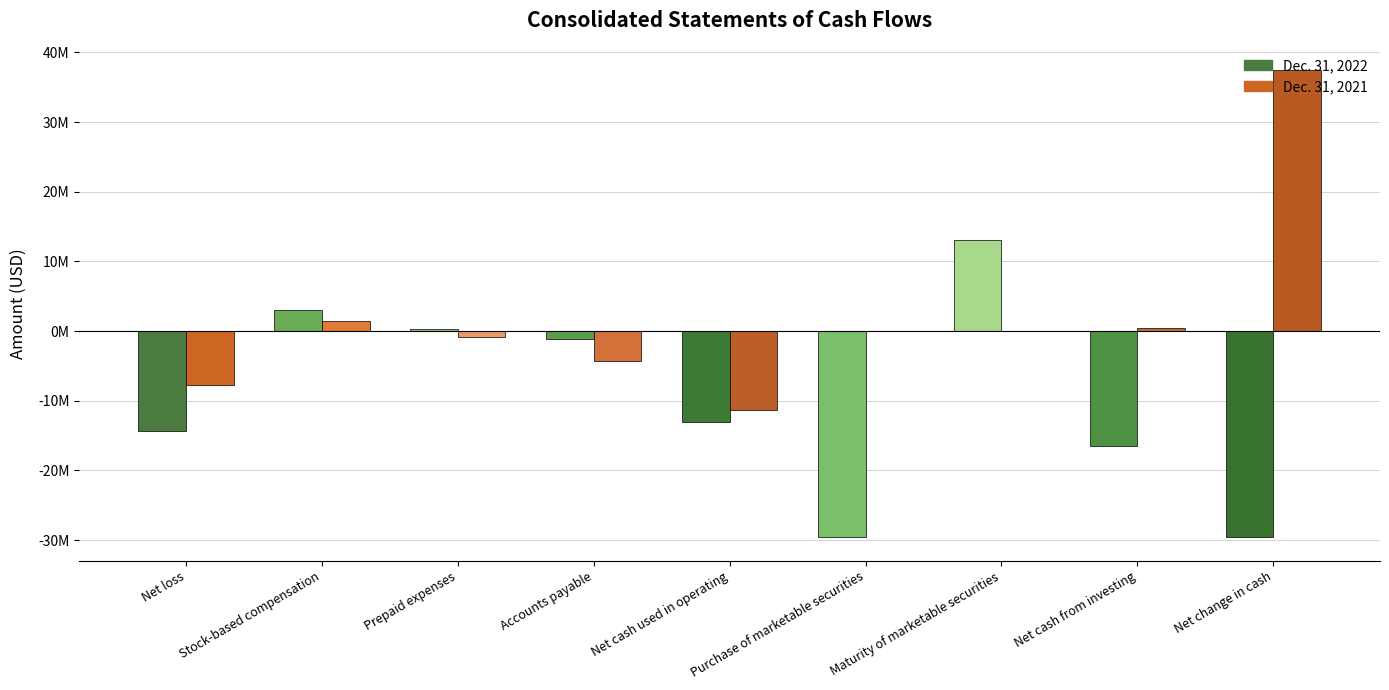

Are the bars horizontal?

No